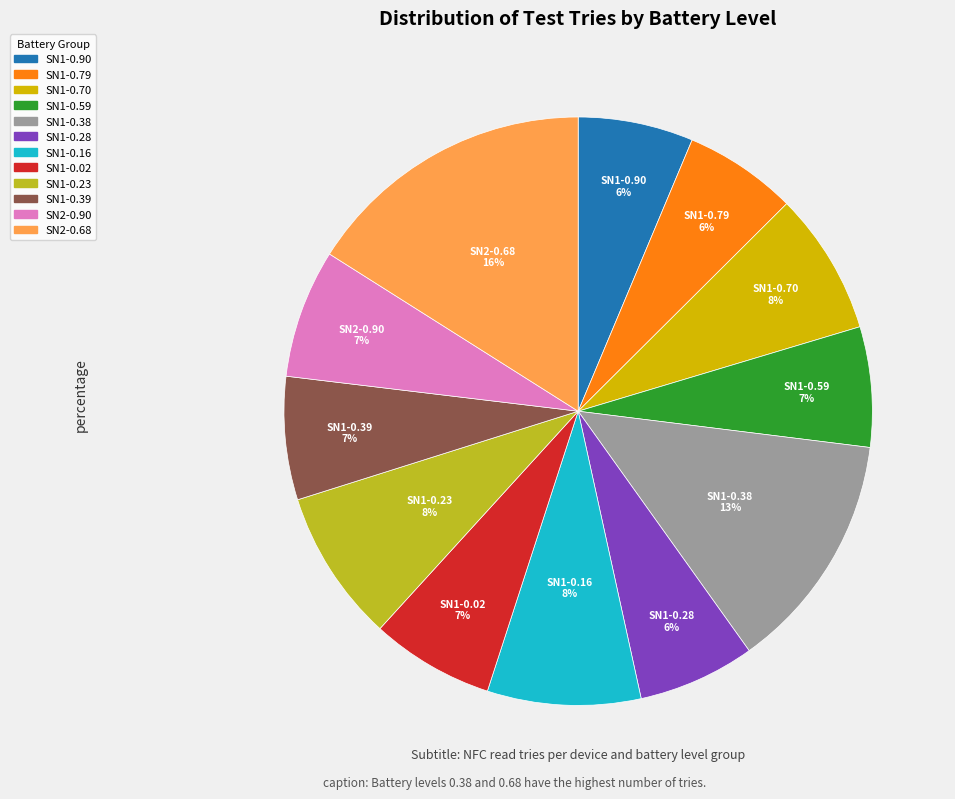

Do SN2-0.68 and SN1-0.02 together represent more than half of the pie?

No